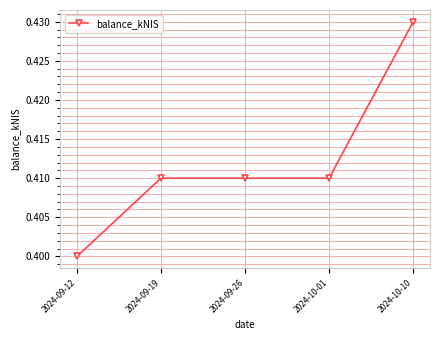

Which category has the highest value across all series?

2024-10-10